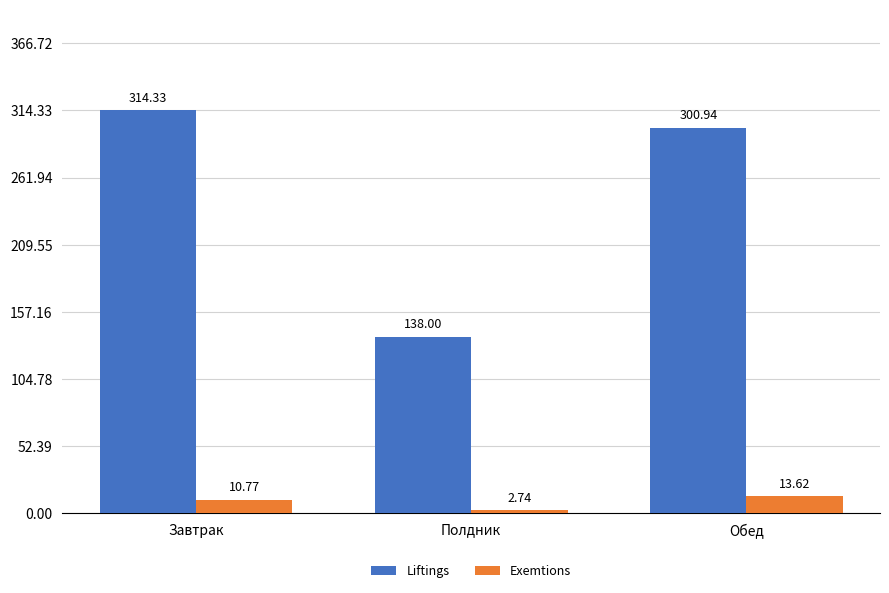

What is the maximum value shown in the chart?

314.3